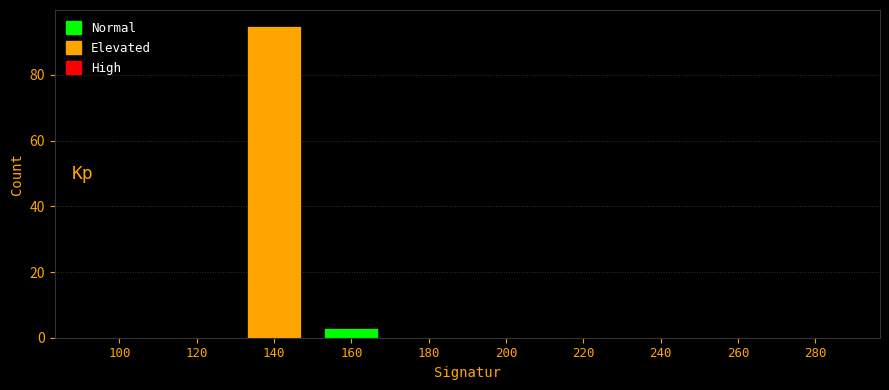

Reading right to left, list all the values displayed in this chart.

280=0	260=0	240=0	220=0	200=0	180=0	160=3	140=95	120=0	100=0